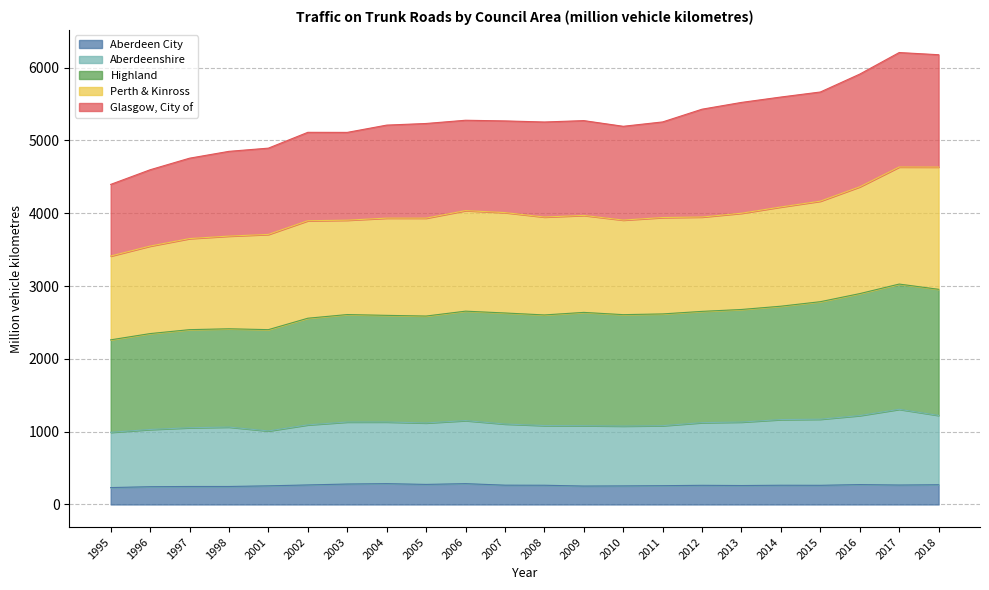

How many categories are shown in the chart?

22